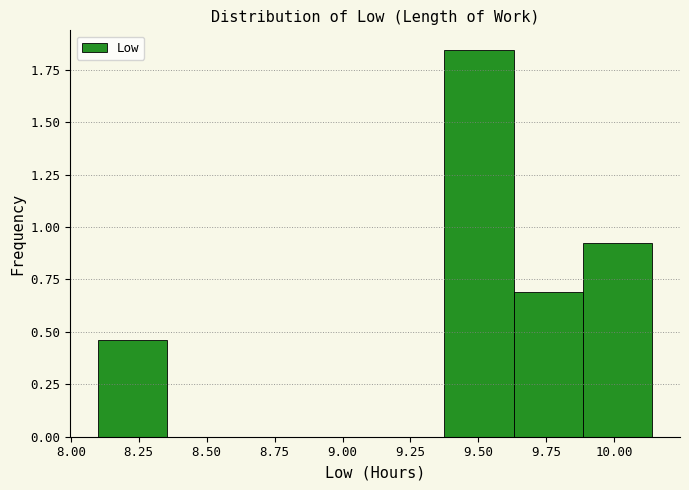

Reading left to right, transcribe this chart: for each bar, give the range it covers on the x-axis and its height. Neither the bar edges nor the heights are printed on the chart, so give them approximately, as read against the axes.

8.100 to 8.355: 0.45
8.355 to 8.610: 0
8.610 to 8.865: 0
8.865 to 9.120: 0
9.120 to 9.375: 0
9.375 to 9.630: 1.85
9.630 to 9.885: 0.70
9.885 to 10.140: 0.90